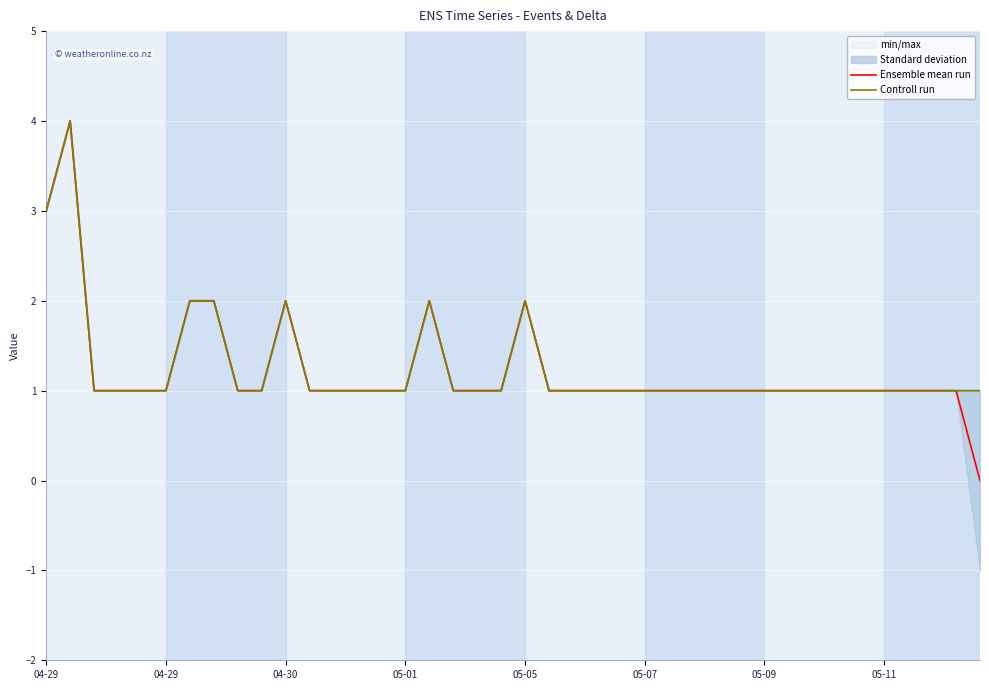

True or false: Ensemble mean run has a value of 0 at 38.

False